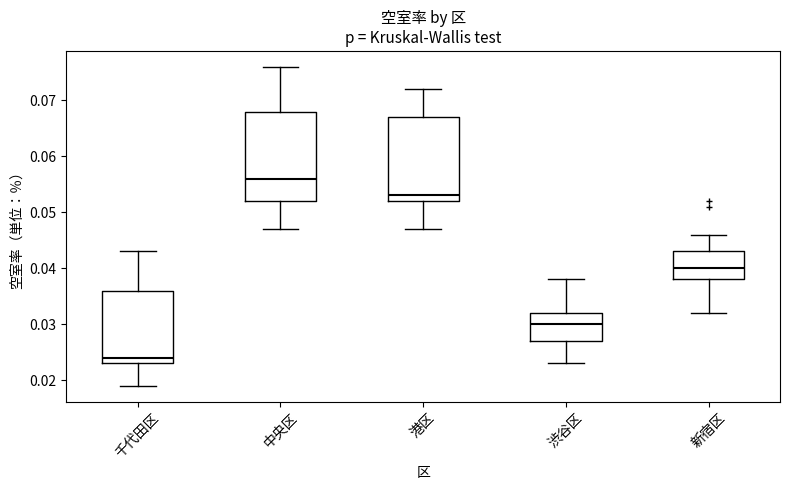

Reading left to right, read every box against the y-axis: the position of its median line, the range the box covers, and the ends of its whiskers. The values are not printed on the chart, so give them approximately, as read against the axis.

千代田区: median 0.024, box 0.023 to 0.036, whiskers 0.019 to 0.043
中央区: median 0.056, box 0.052 to 0.068, whiskers 0.047 to 0.076
港区: median 0.053, box 0.052 to 0.067, whiskers 0.047 to 0.072
渋谷区: median 0.030, box 0.027 to 0.032, whiskers 0.023 to 0.038
新宿区: median 0.040, box 0.038 to 0.043, whiskers 0.032 to 0.046